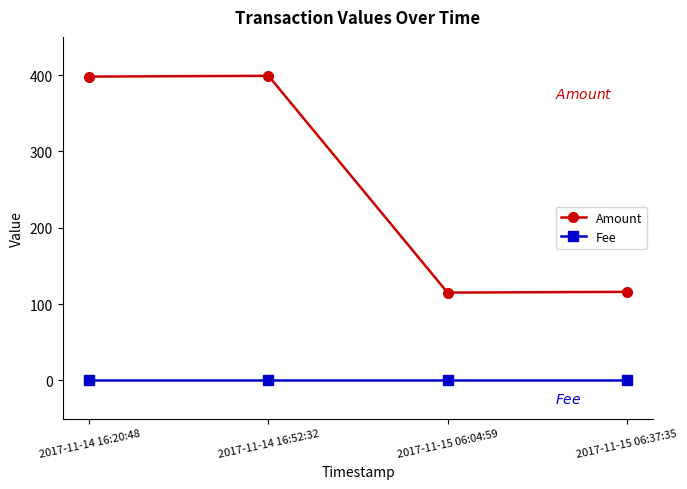

How many distinct data groups are displayed?

2